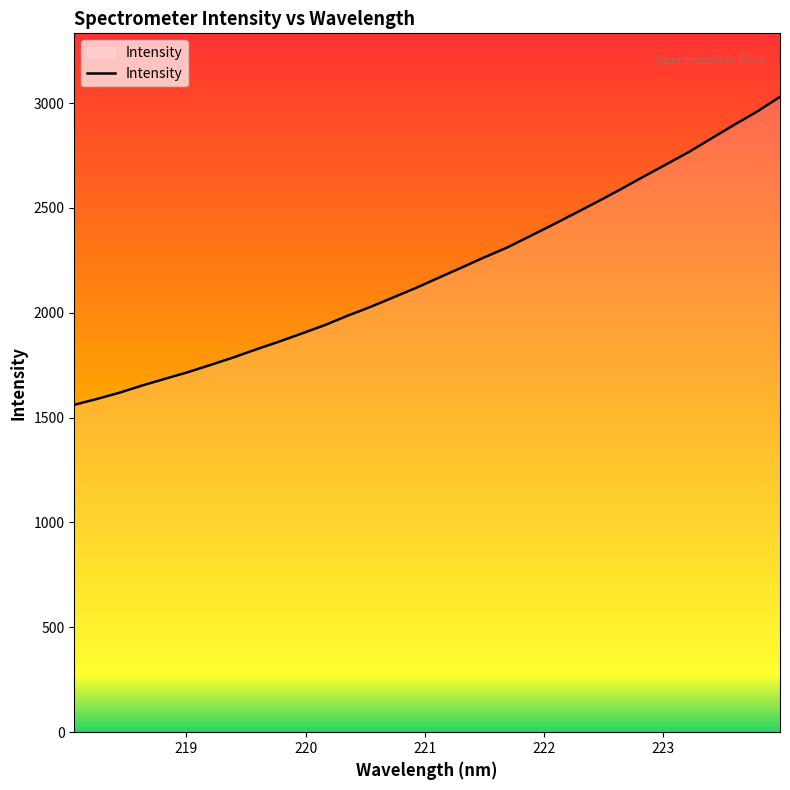

What is the difference between the maximum and minimum values?

1468.3